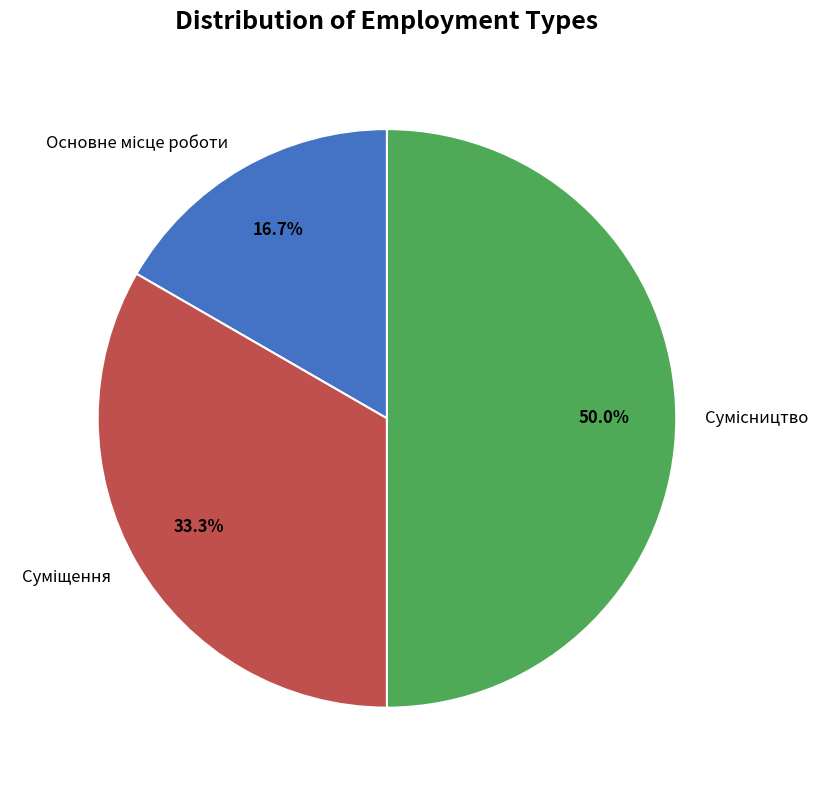

What percentage is NOT represented by Основне місце роботи?

83.3%